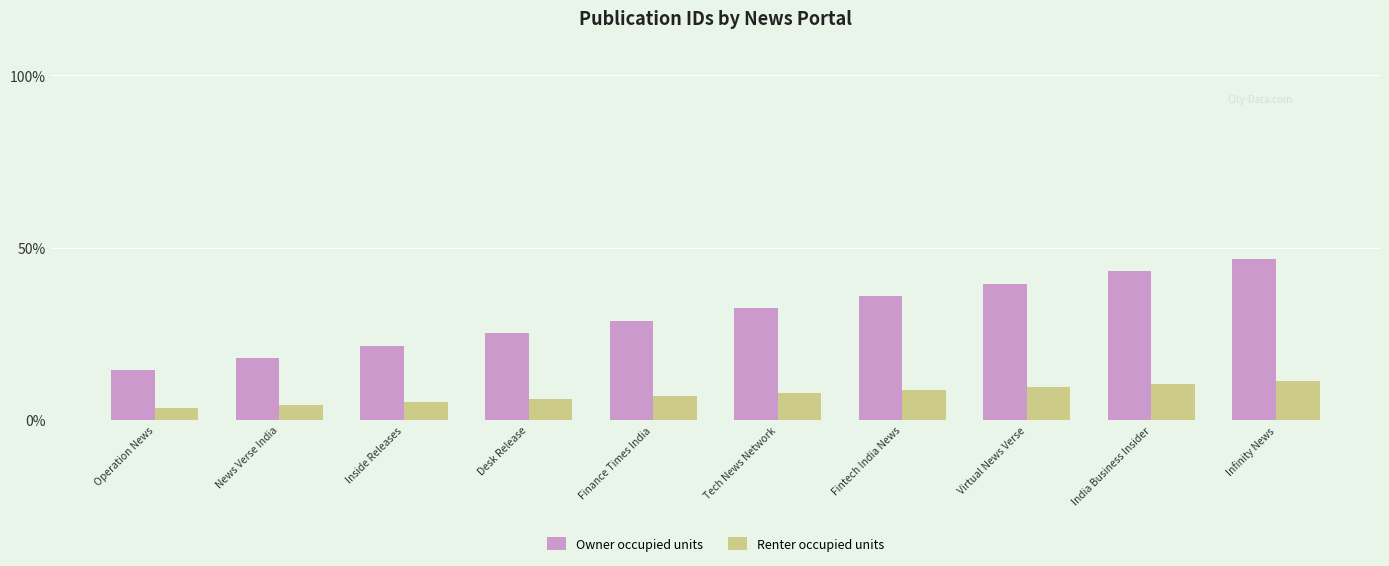

Count the number of categories in the chart.

10